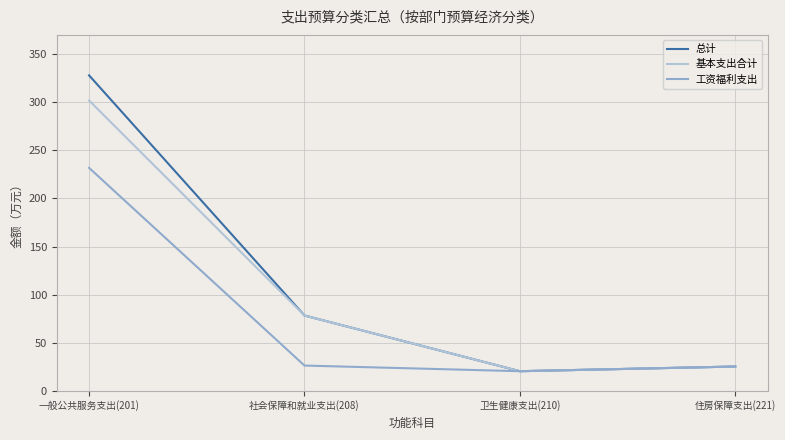

What is the total value across all series at 卫生健康支出(210)?

61.1